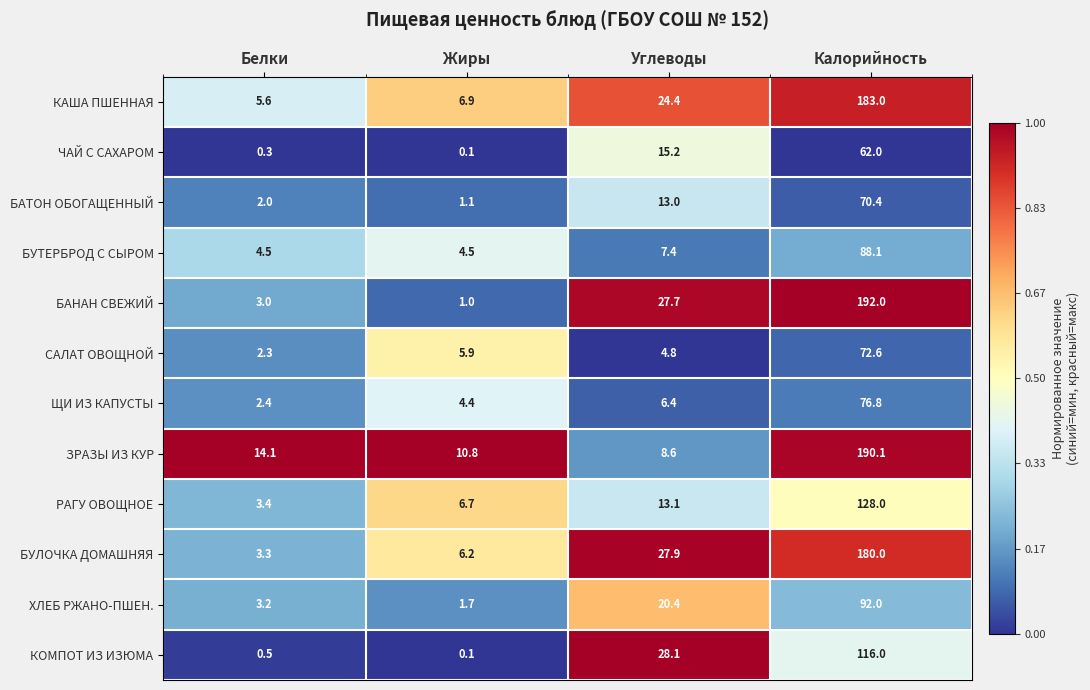

Which series has the largest total across all categories?

БАНАН СВЕЖИЙ